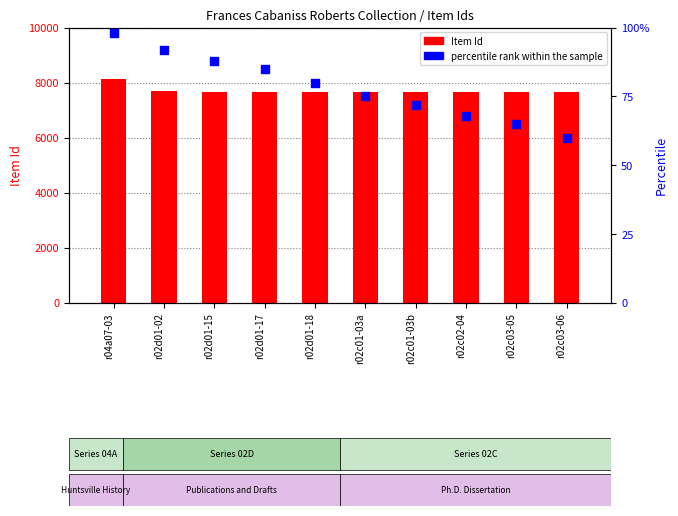

At which category is the sum across all series the highest?

r04a07-03